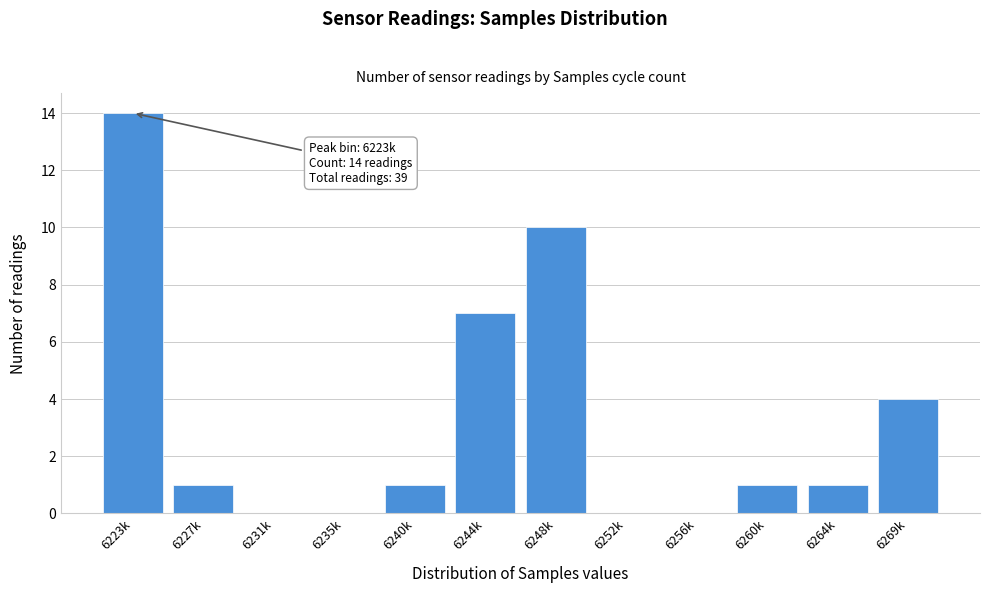

Reading left to right, transcribe all the data shown in this chart.

6223k=14	6227k=1	6231k=0	6235k=0	6240k=1	6244k=7	6248k=10	6252k=0	6256k=0	6260k=1	6264k=1	6269k=4